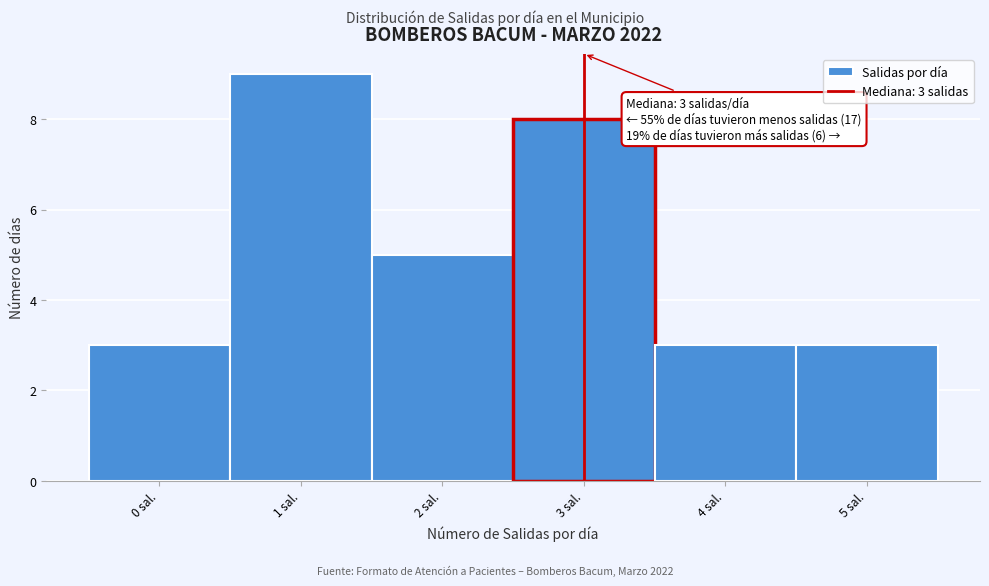

Which range on the x-axis has the tallest bar?

0.5 to 1.5